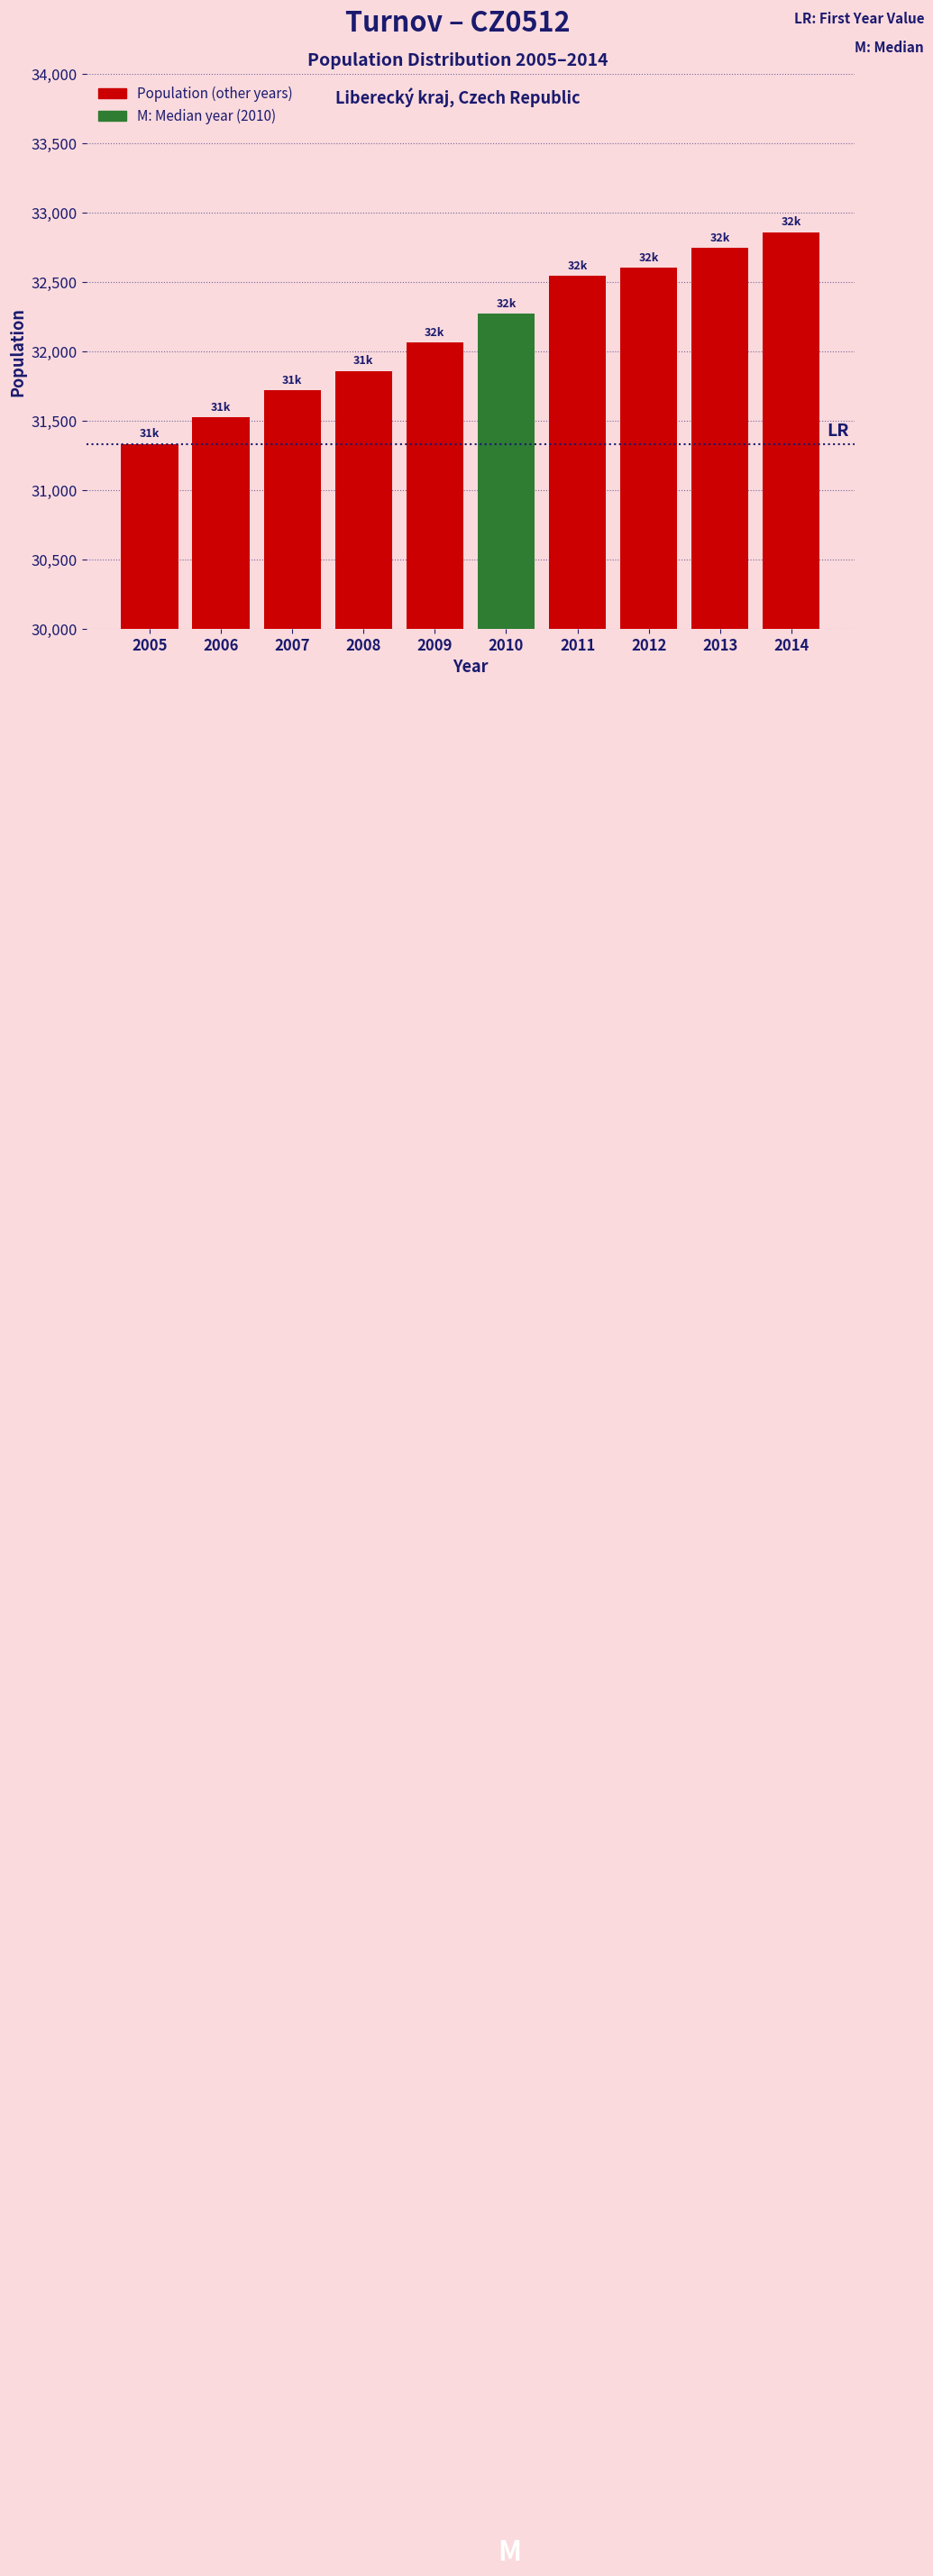

Reading left to right, what are all the values shown in this chart?

31333	31525	31718	31859	32064	32271	32544	32602	32745	32858